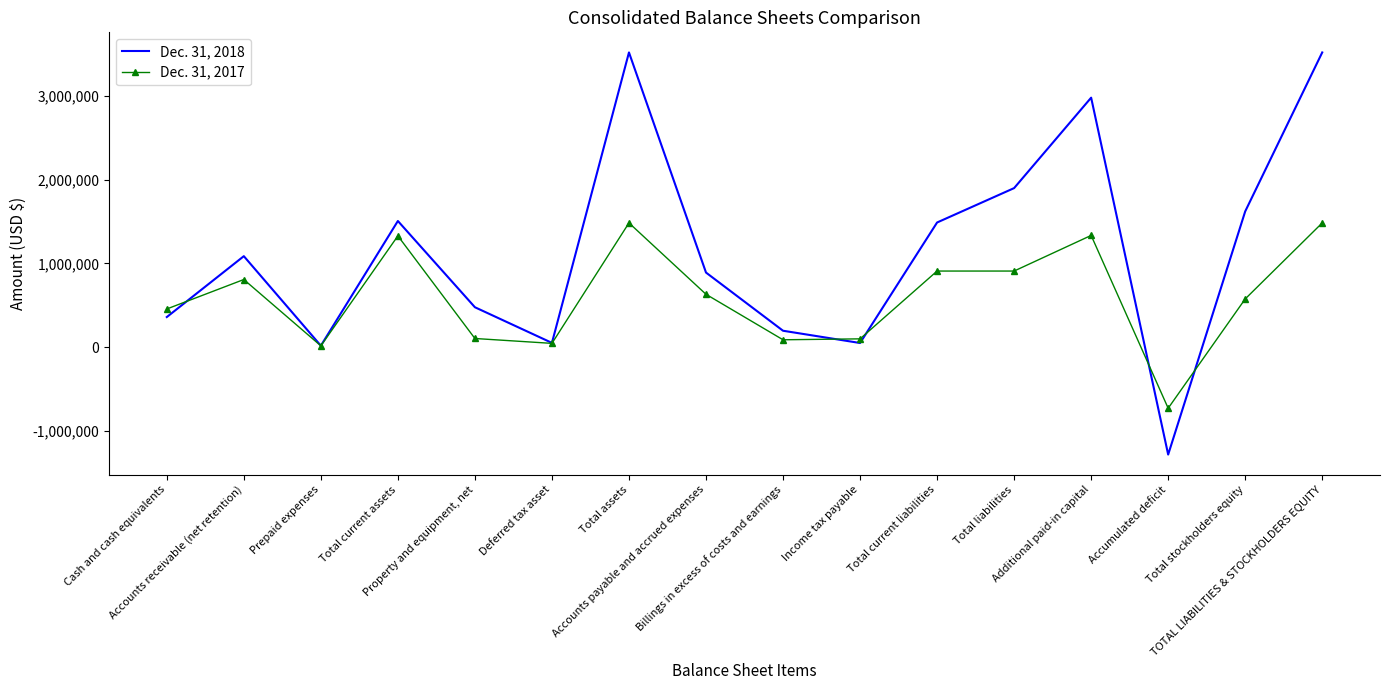

What is the smallest value displayed?

-1285764